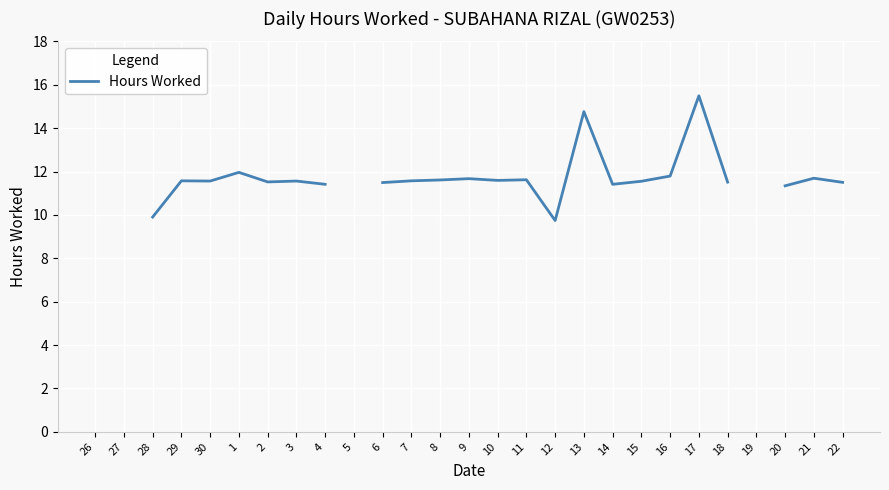

Between 22 and 11, which is larger?

11